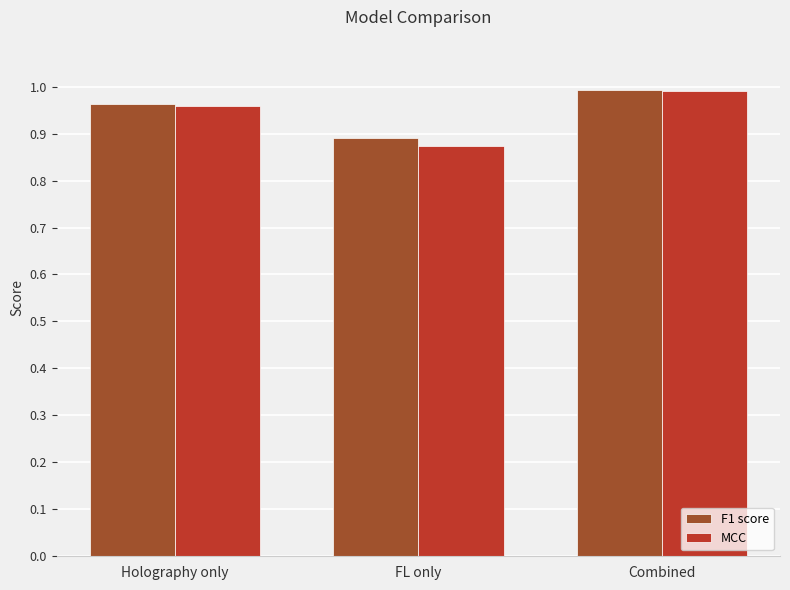

Rank the categories by MCC value from lowest to highest.

FL only, Holography only, Combined